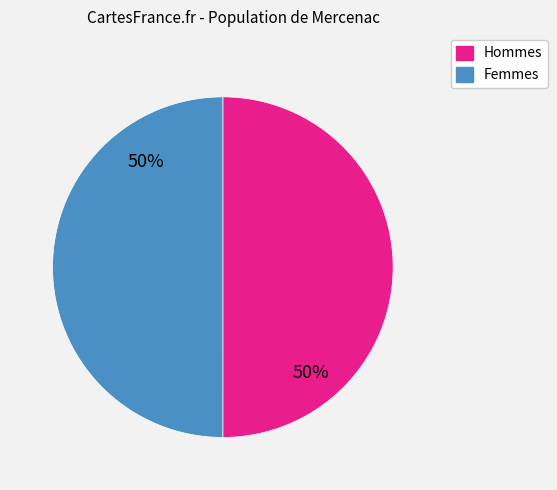

True or false: Hommes accounts for 39% of the total.

False